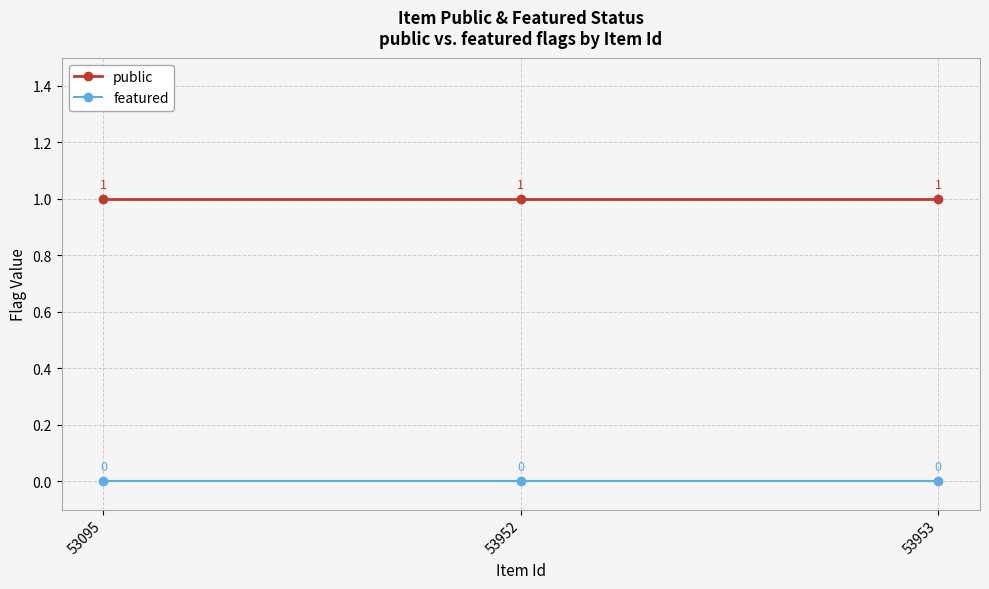

Rank the series by their average value, from highest to lowest.

public, featured